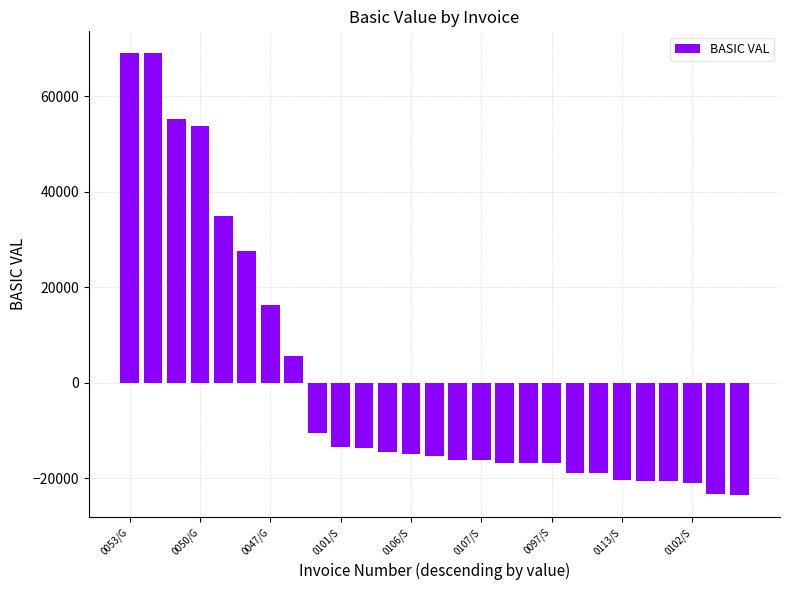

What is the value of the 20th bar from the left?

-18777.2